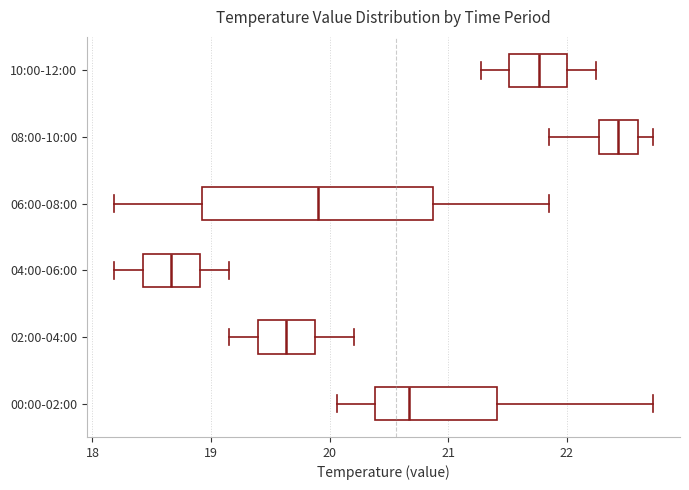

Which box is the widest, from its left edge to its right edge?

06:00-08:00